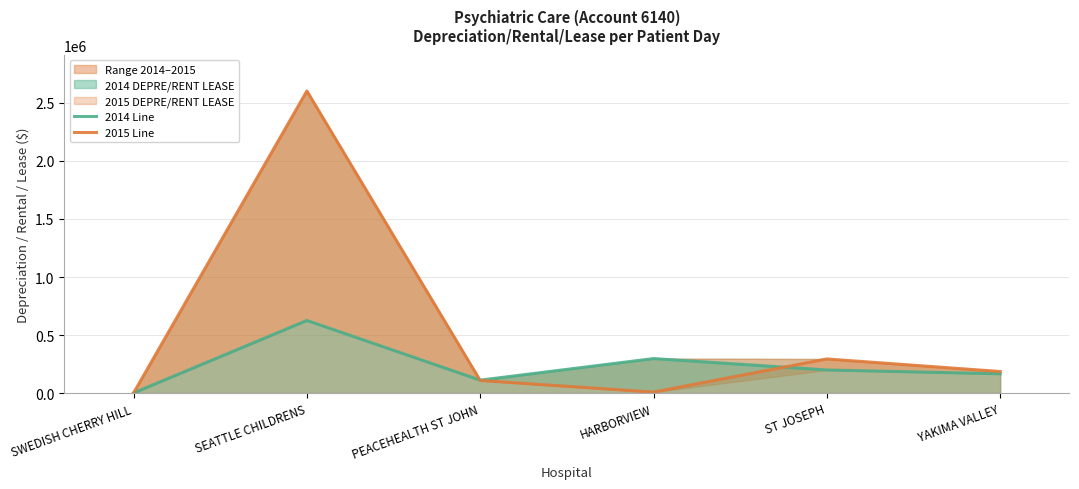

Reading left to right, transcribe all the data shown in this chart.

2014 Line: 956	625475	111160	297183	198969	166094
2015 Line: 546	2603260	108428	8218	293823	185644